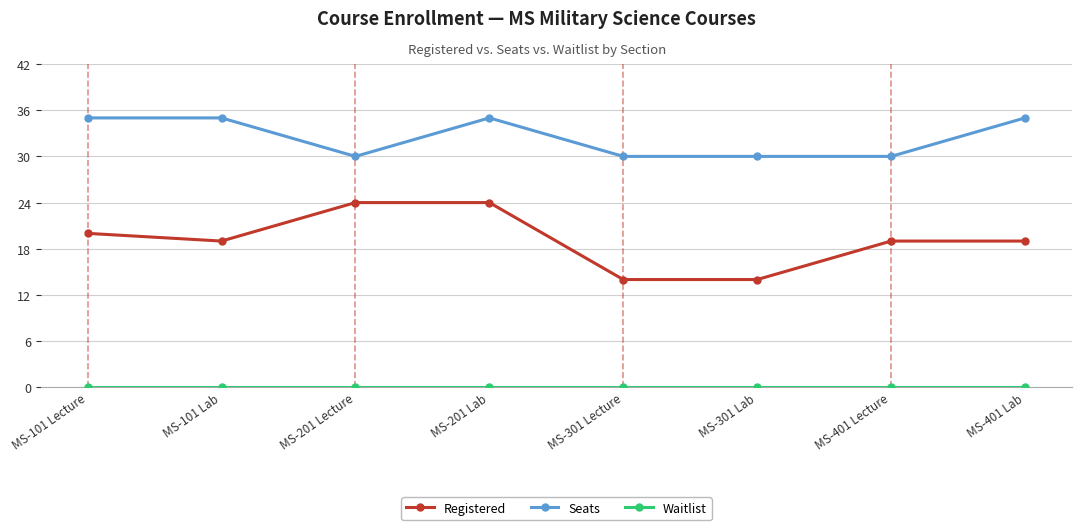

True or false: Registered and Seats intersect in this chart.

False